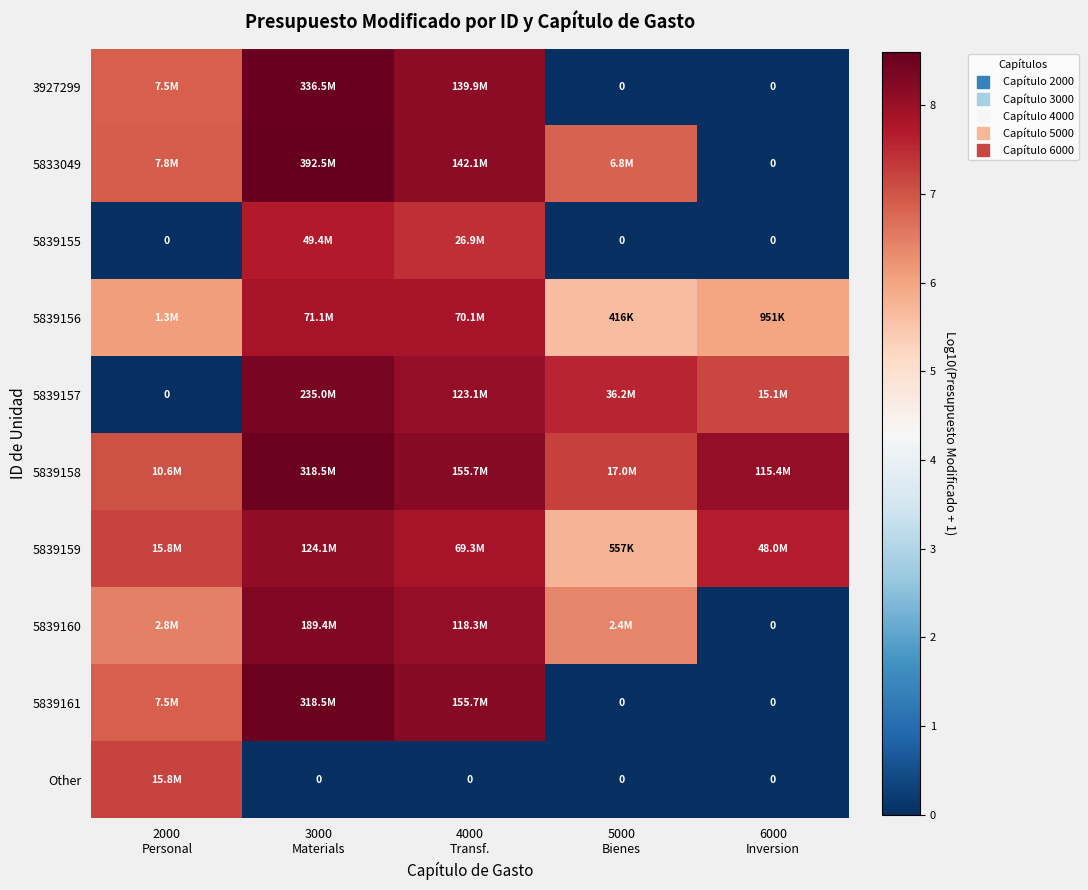

Which series has the largest total across all categories?

5839158